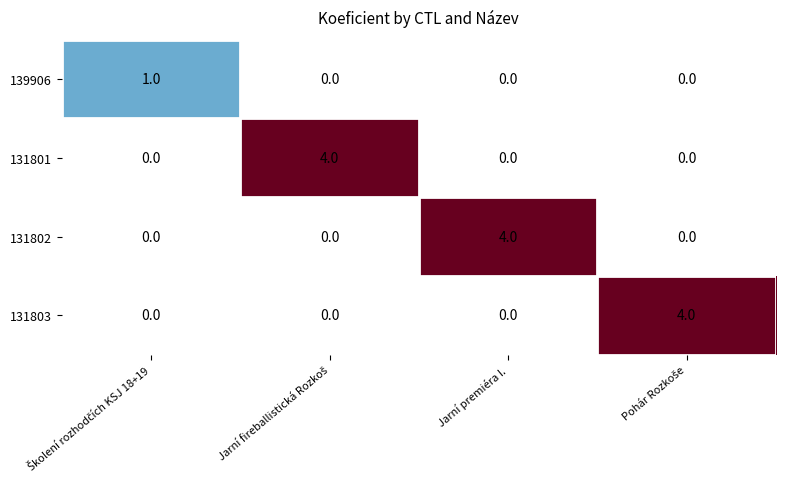

Is it true that 131802 equals 4 at Jarní premiéra I.?

True